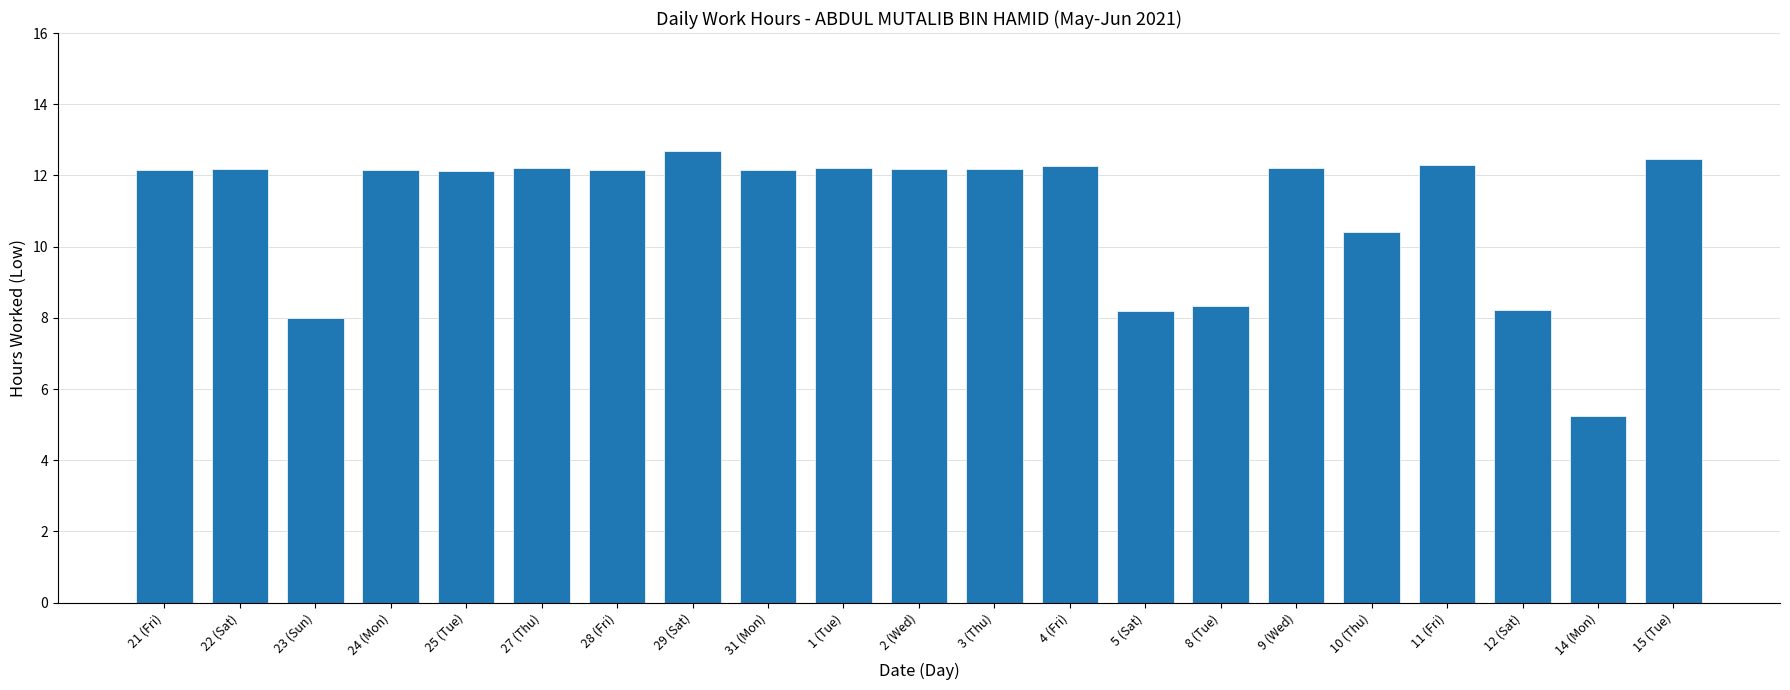

Which label corresponds to the largest value in the chart?

29 (Sat)